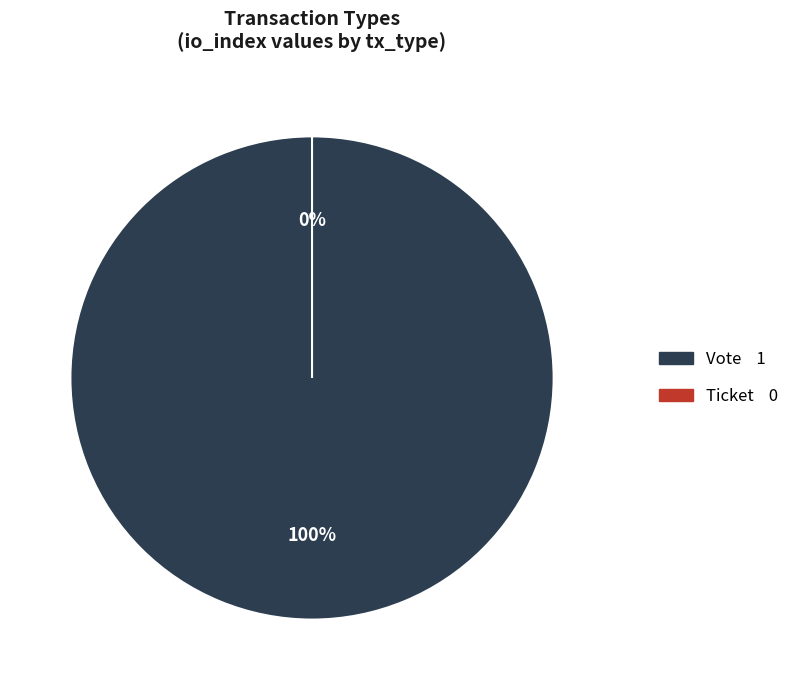

Rank the categories by value from highest to lowest.

Vote, Ticket